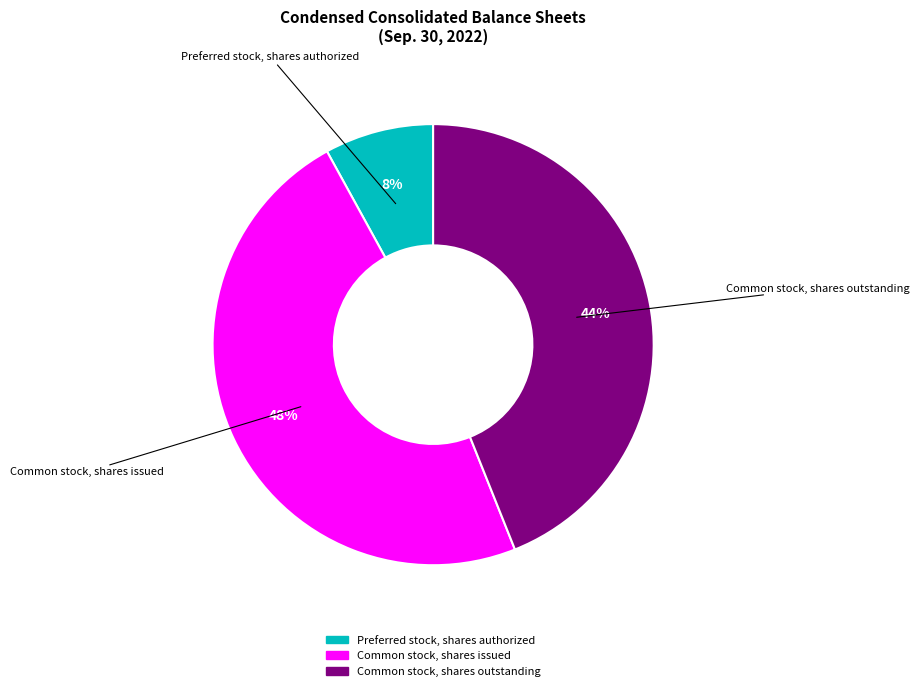

Which slice is the smallest?

Preferred stock, shares authorized